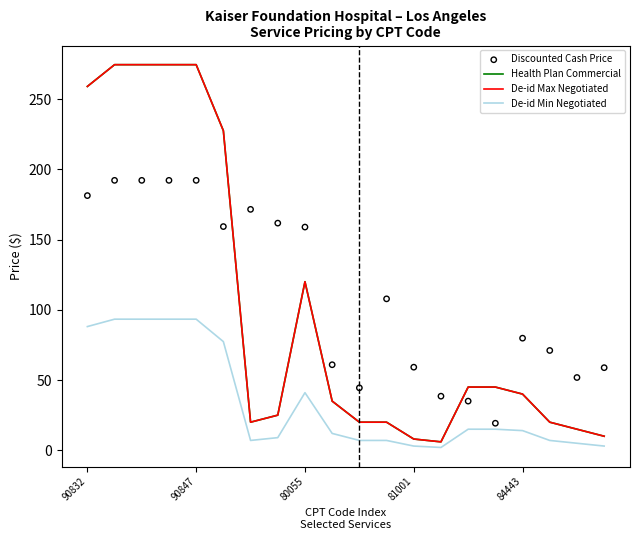

Is the value of De-id Min Negotiated at 7 greater than the value of Health Plan Commercial at 90847?

No